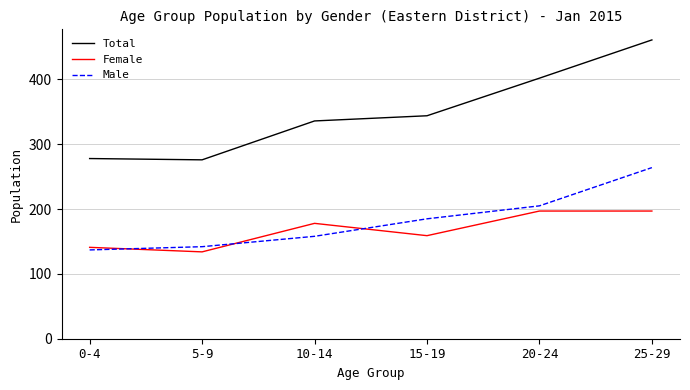

What is the total value across all series at 5-9?

552